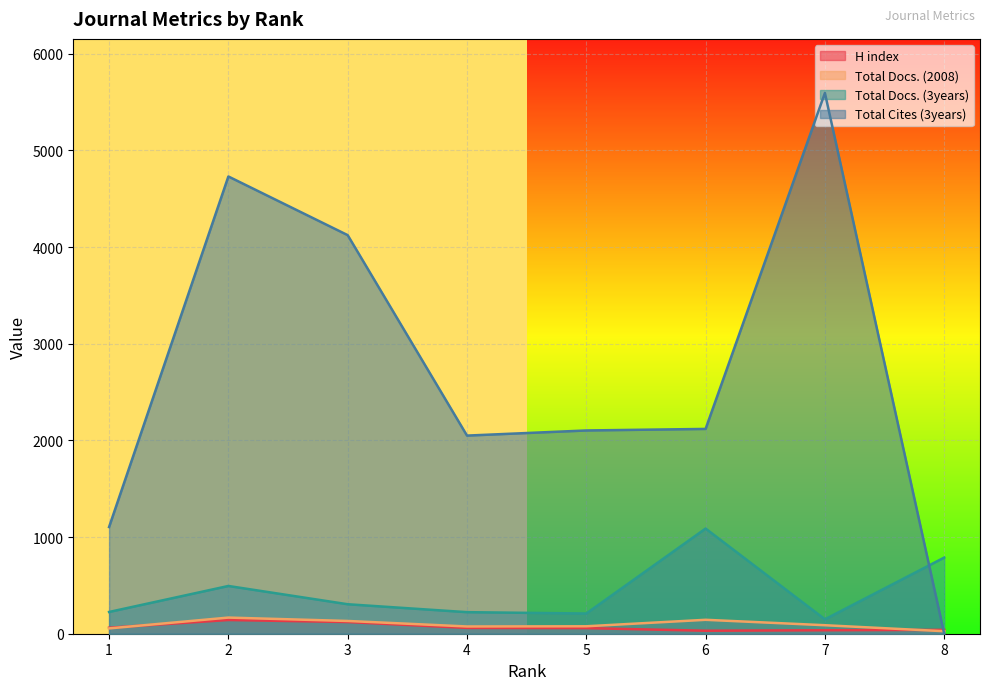

Reading left to right, transcribe all the data shown in this chart.

H index: 62	142	121	60	58	31	36	40
Total Docs. (2008): 55	167	132	75	77	144	88	26
Total Docs. (3years): 225	494	305	223	209	1088	149	788
Total Cites (3years): 1104	4731	4124	2050	2103	2119	5595	0